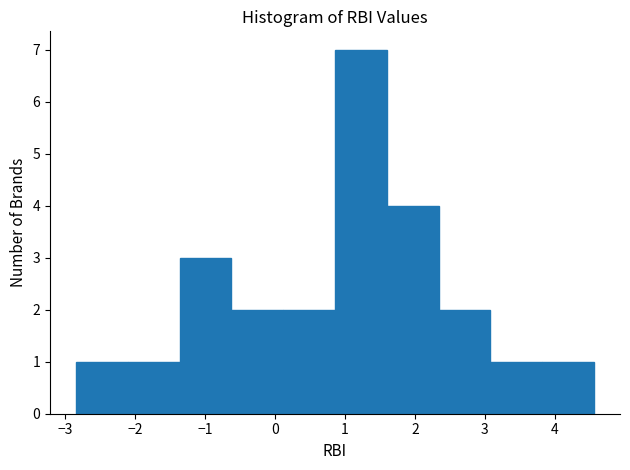

How tall is the bar that spans 3.82 to 4.56 on the x-axis? Neither the bar edges nor the heights are printed on the chart, so give them approximately, as read against the axes.

1